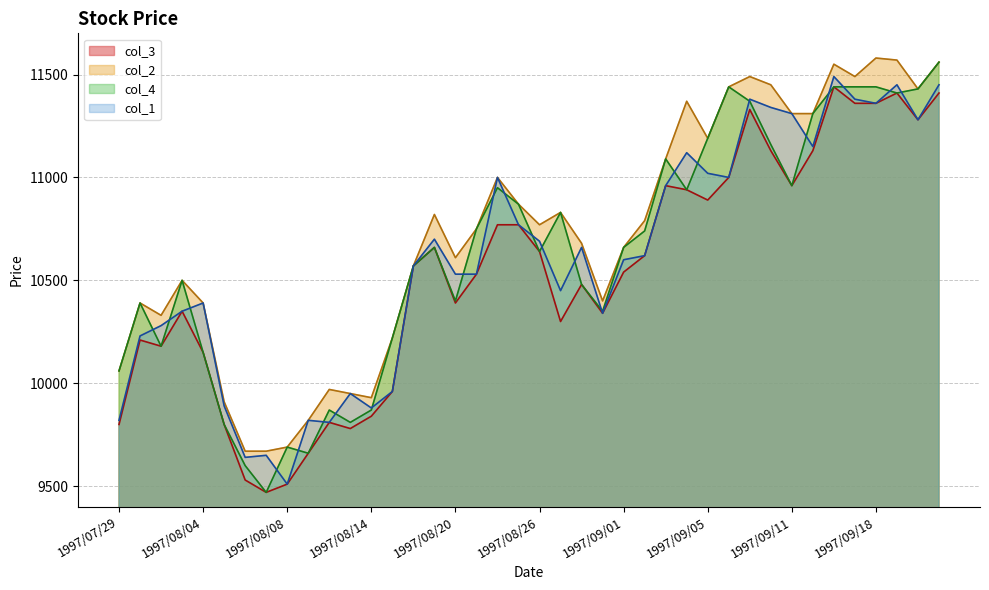

What position from the left is 1997/08/18?

15